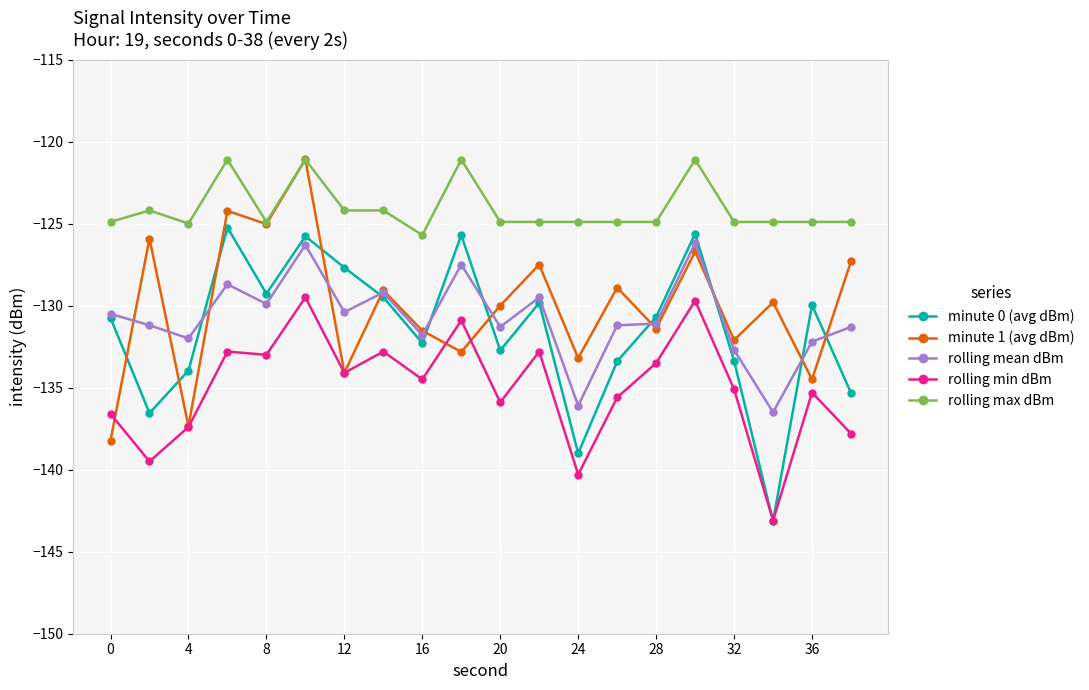

How many interior local peaks does the minute 0 (avg dBm) series have?

6